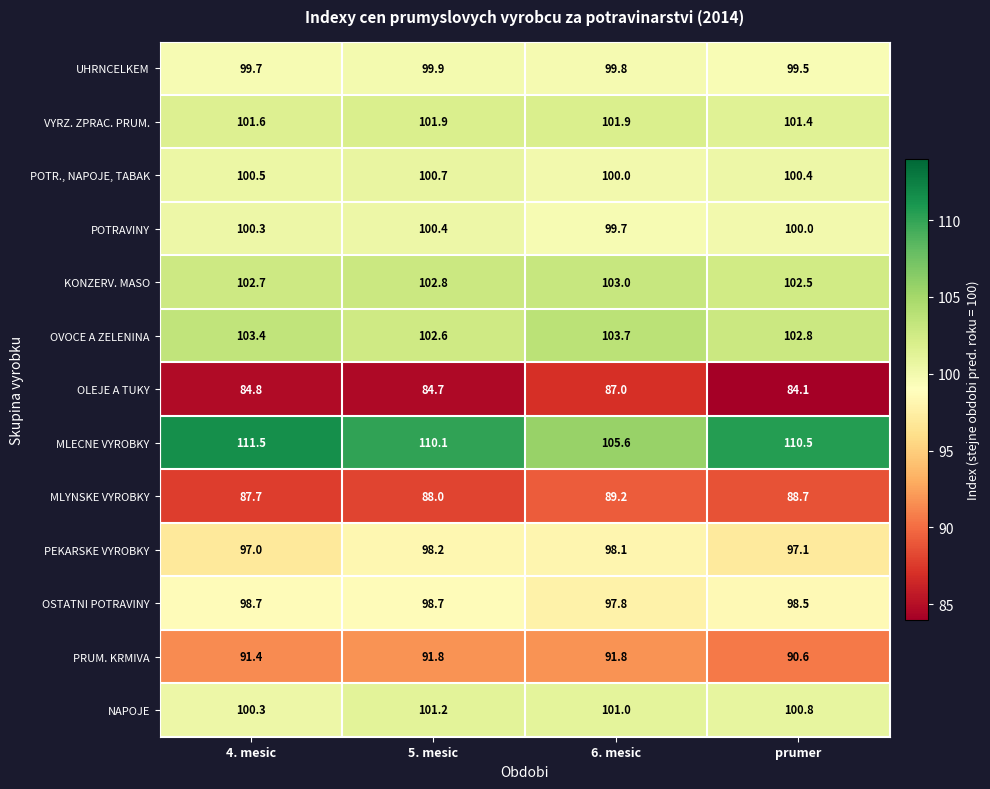

What is the average value of the MLECNE VYROBKY series?

109.4